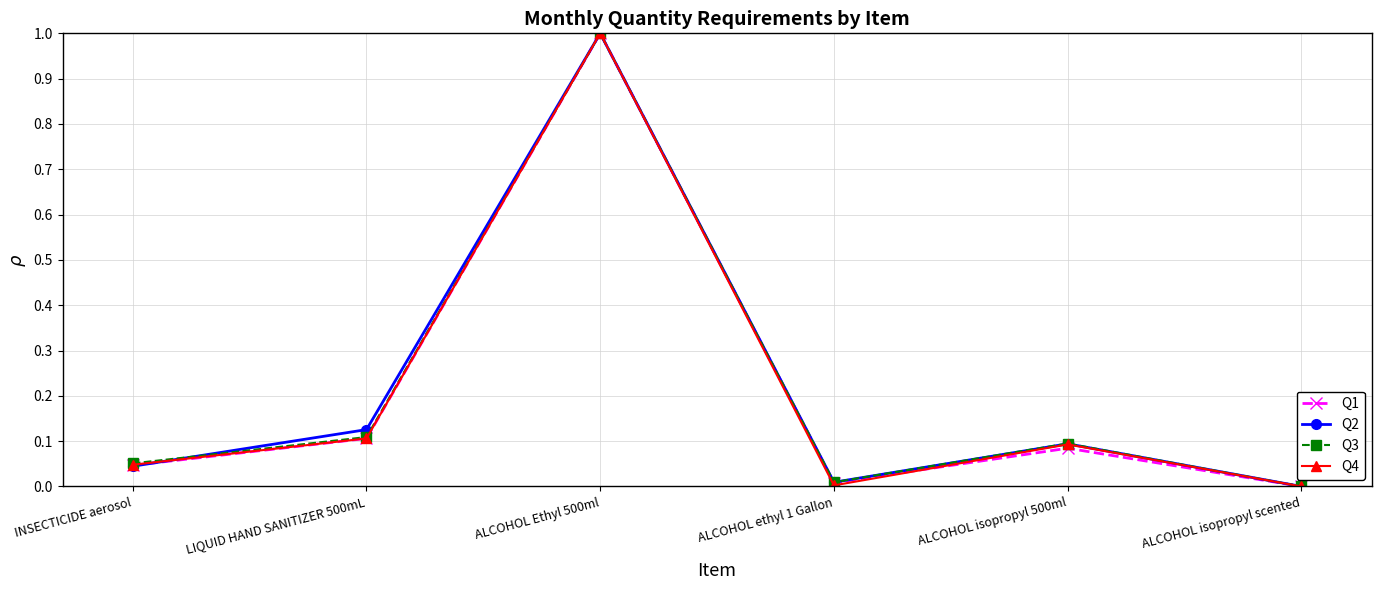

Where is Q2 nearest to the value 0?

ALCOHOL isopropyl scented